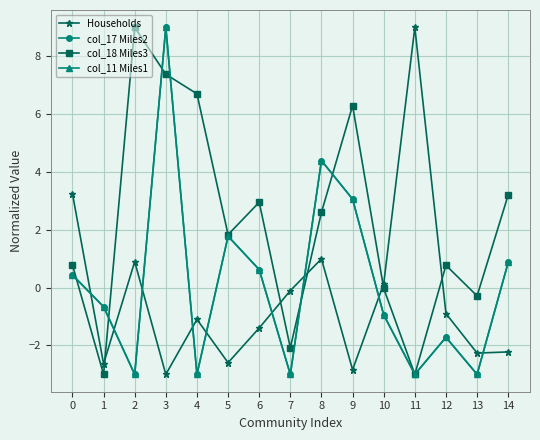

After their last crossing, which series has the higher values: Households or col_17 Miles2?

col_17 Miles2